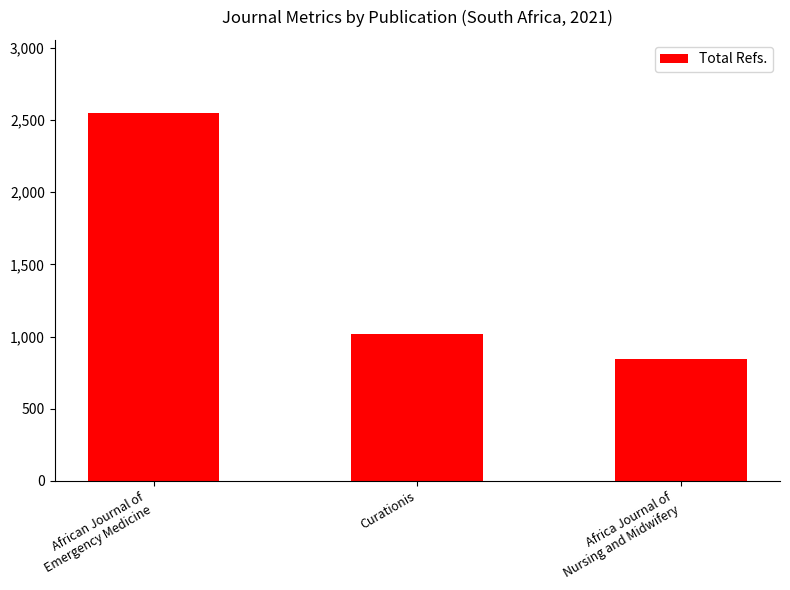

What is the sum of all values?

4409